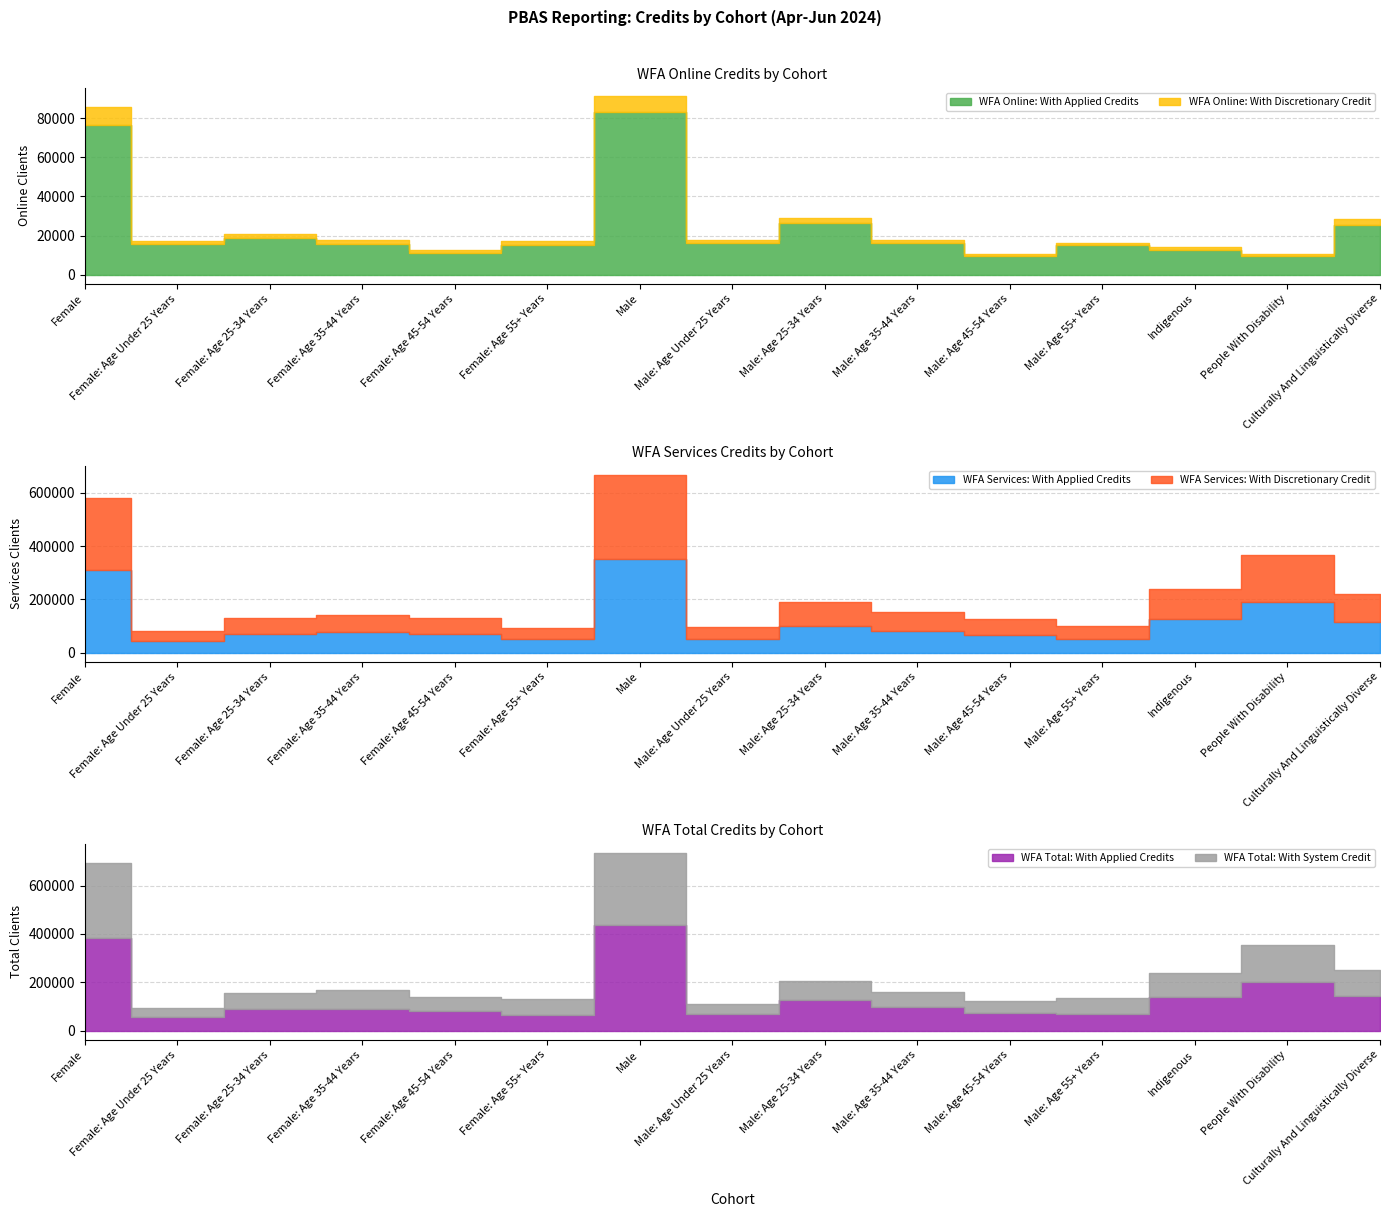

In WFA Total: With System Credit, how many points are lower than both neighbors (excluding endpoints)?

4